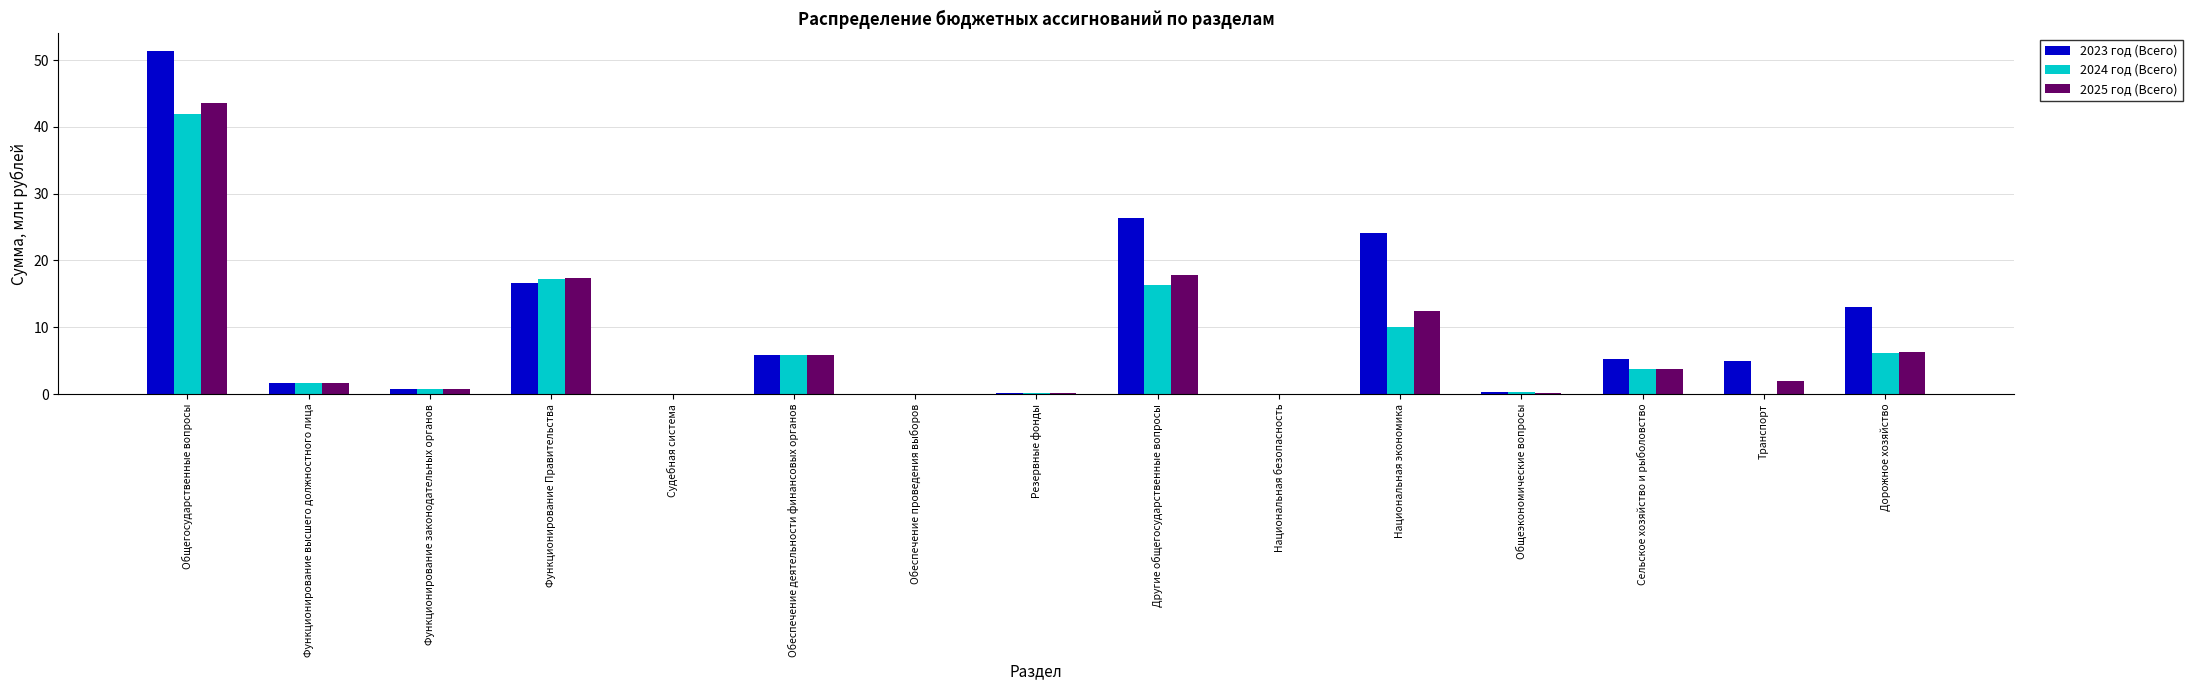

What is the highest value of the 2023 год (Всего) series?

51.4